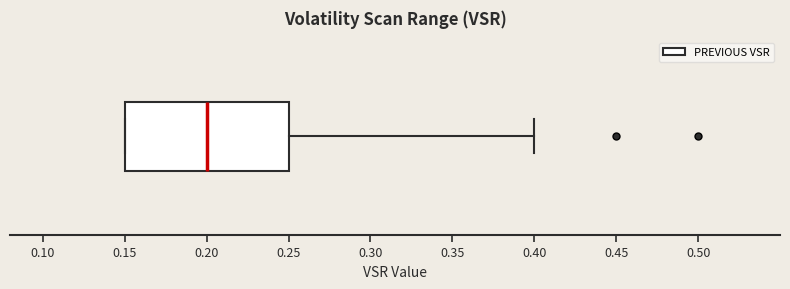

Where does the right whisker of the box end on the x-axis? The values are not printed on the chart, so give them approximately, as read against the axis.

0.40